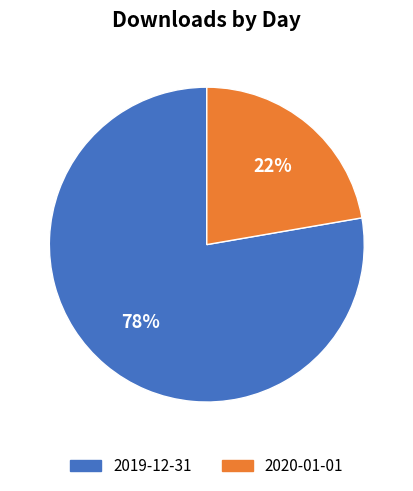

What percentage is the 2020-01-01 slice, to the nearest percent?

22%